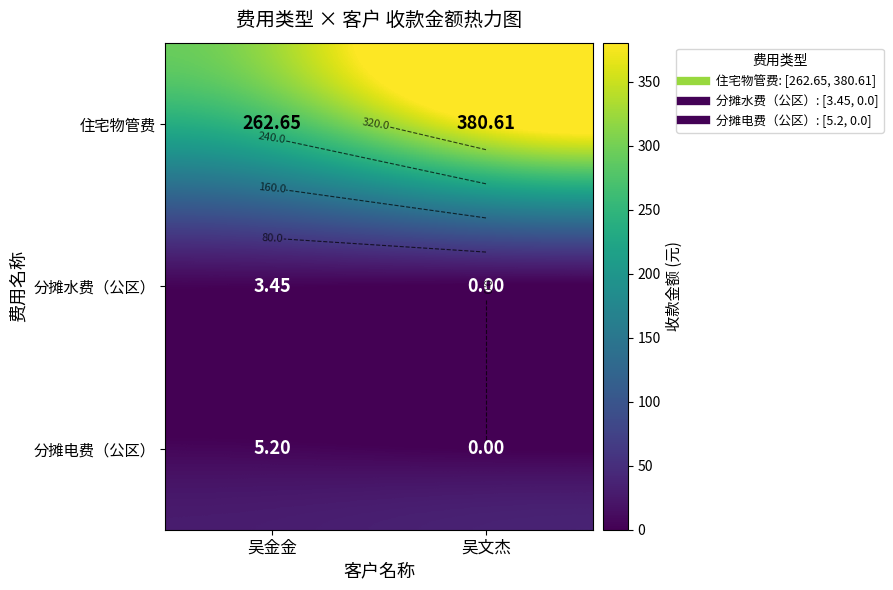

Count the number of categories in the chart.

2